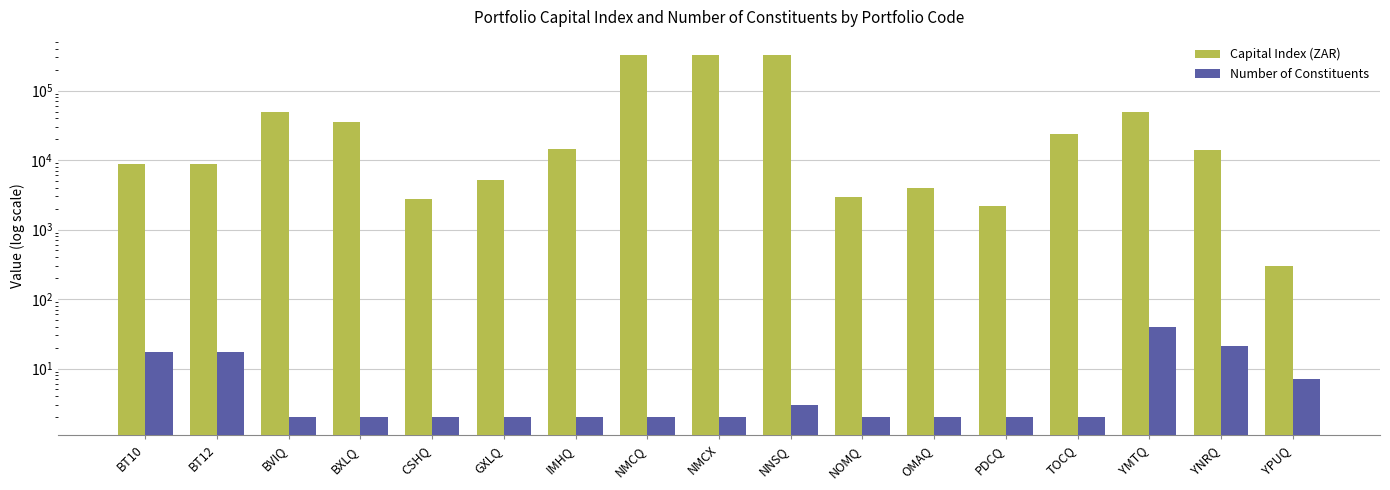

The value of Capital Index (ZAR) at NOMQ is 2968.5. True or false?

True